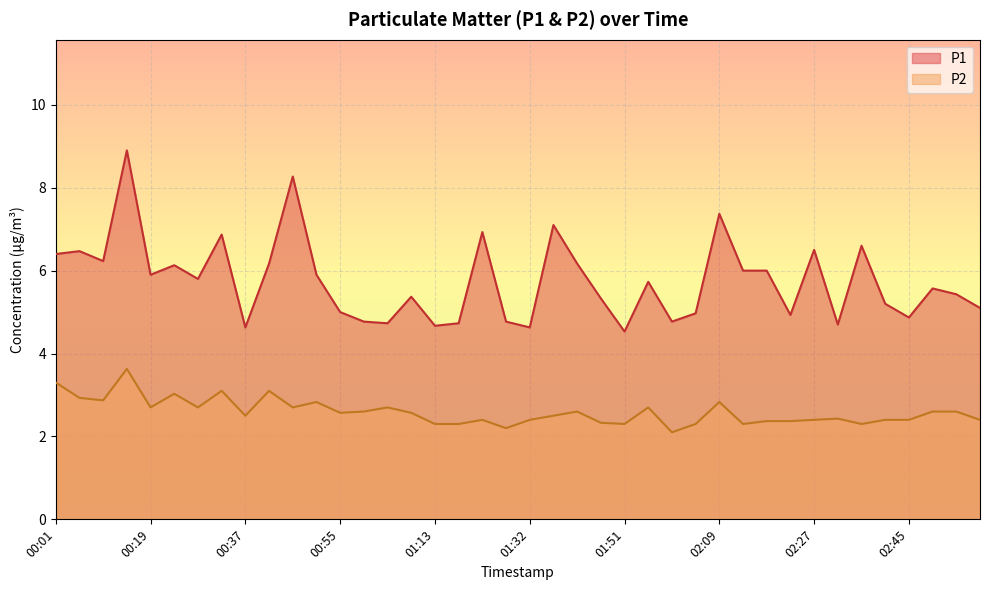

What is the spread (max minus min) of values at 01:55?

3.0